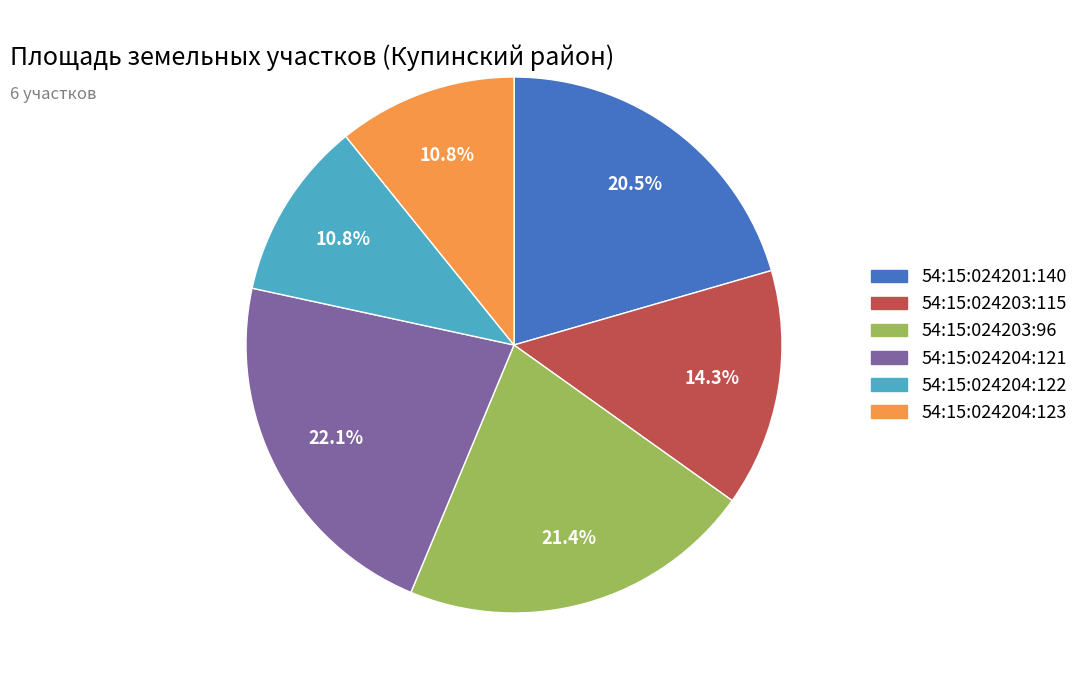

To the nearest percent, what is the difference between the largest and smallest slice percentages?

11%